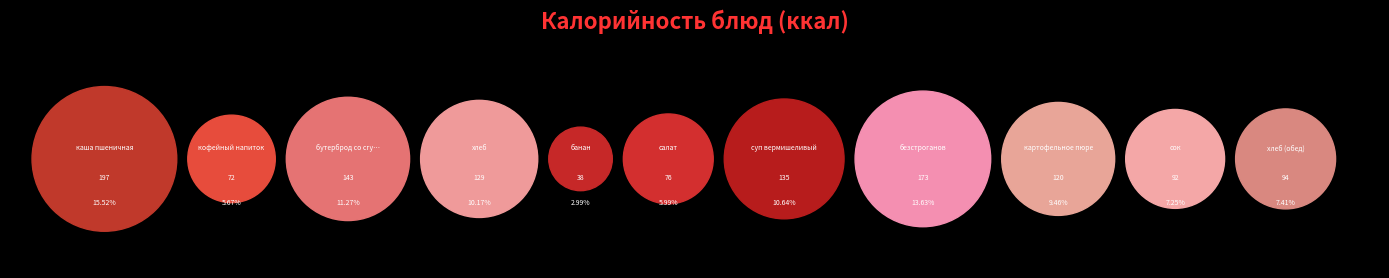

True or false: бутерброд со сгущенкой accounts for 4% of the total.

False